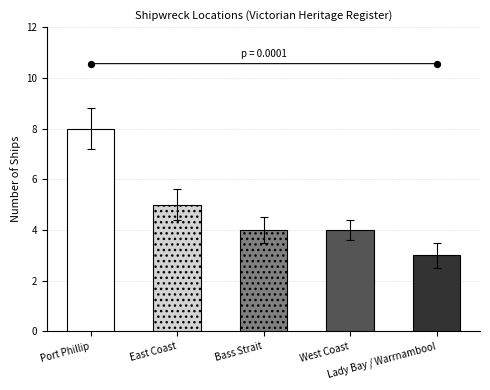

What is the change in value from East Coast to Bass Strait?

-1.1